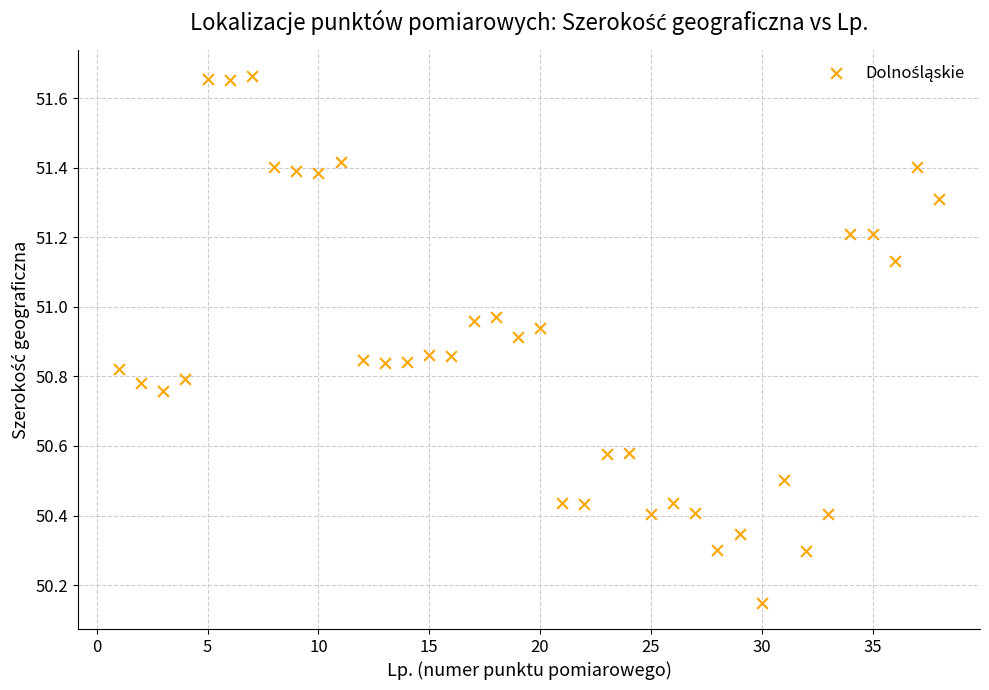

What is the range of X values (max minus min)?

37.0